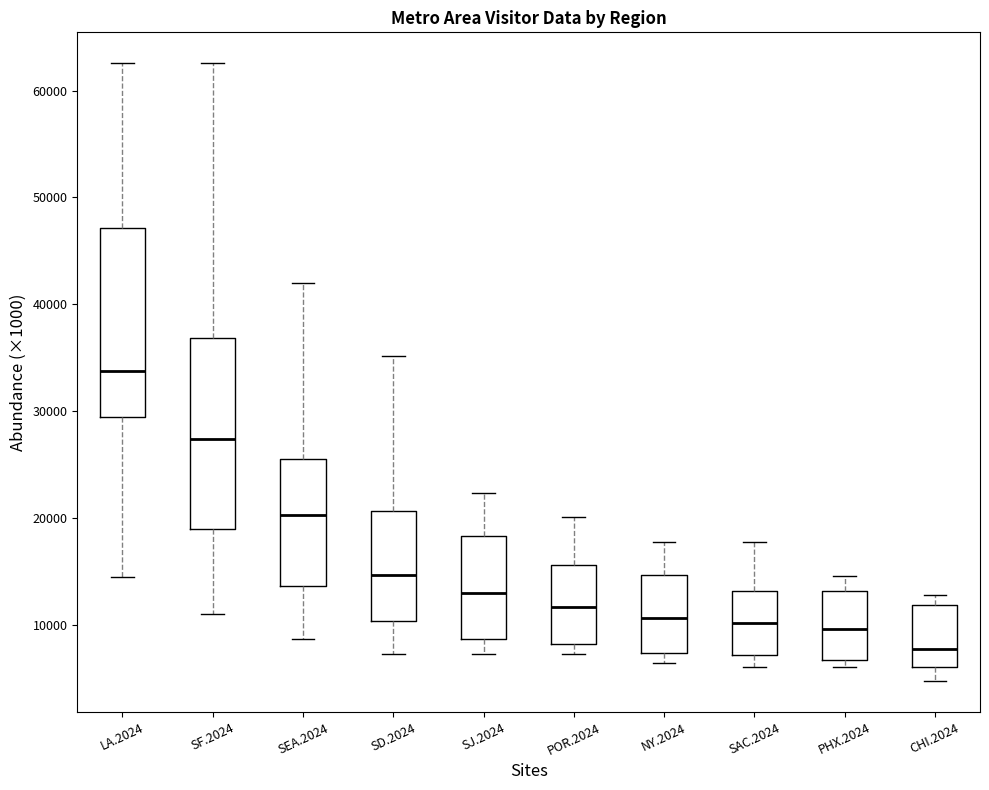

Which box's median line is the lowest?

CHI.2024